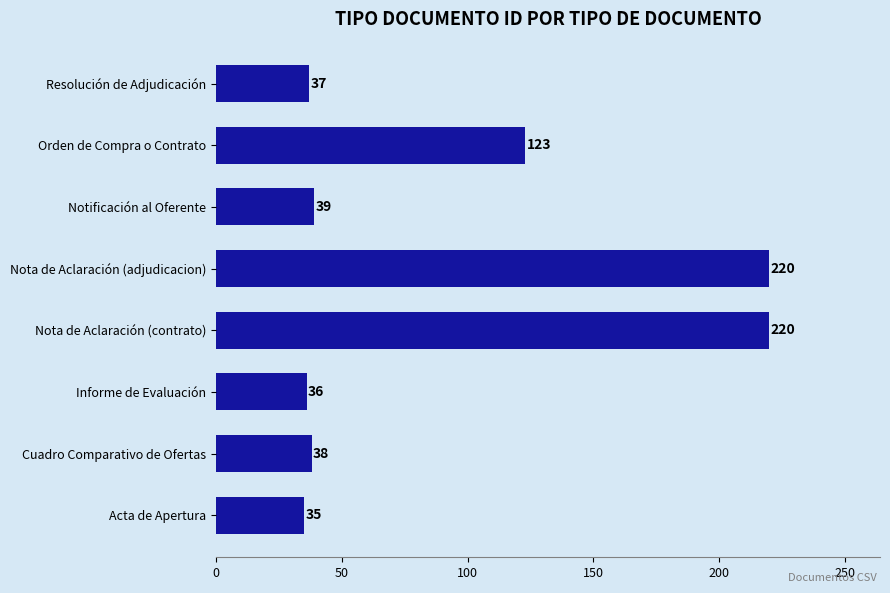

The chart shows a value of 335 at Nota de Aclaración (contrato). True or false?

False